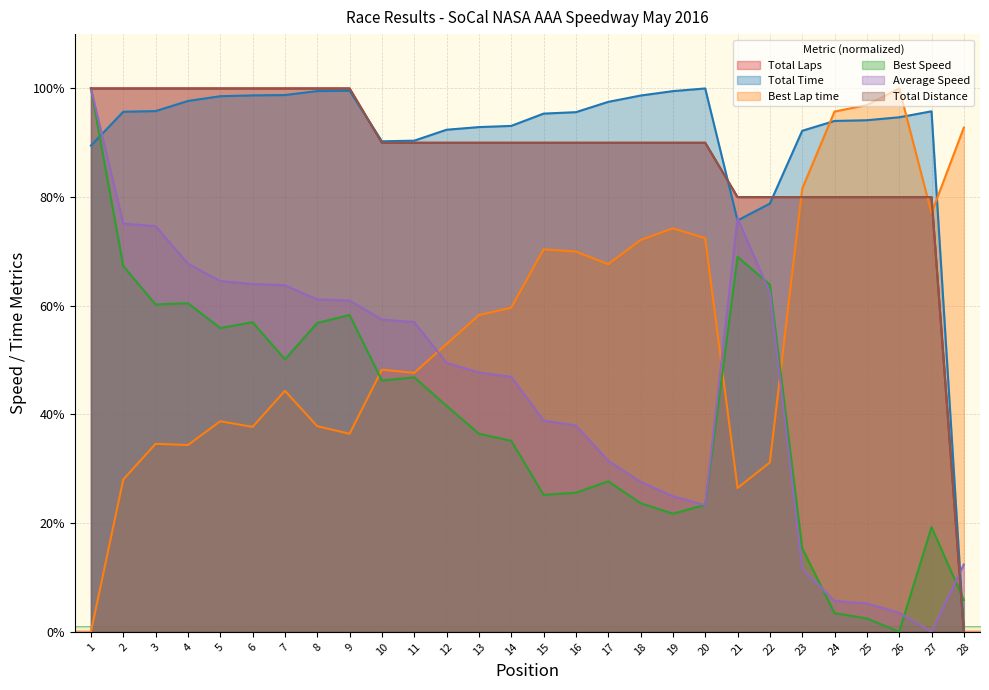

Which series ends up on top after the final intersection of Total Time and Total Laps?

Total Time